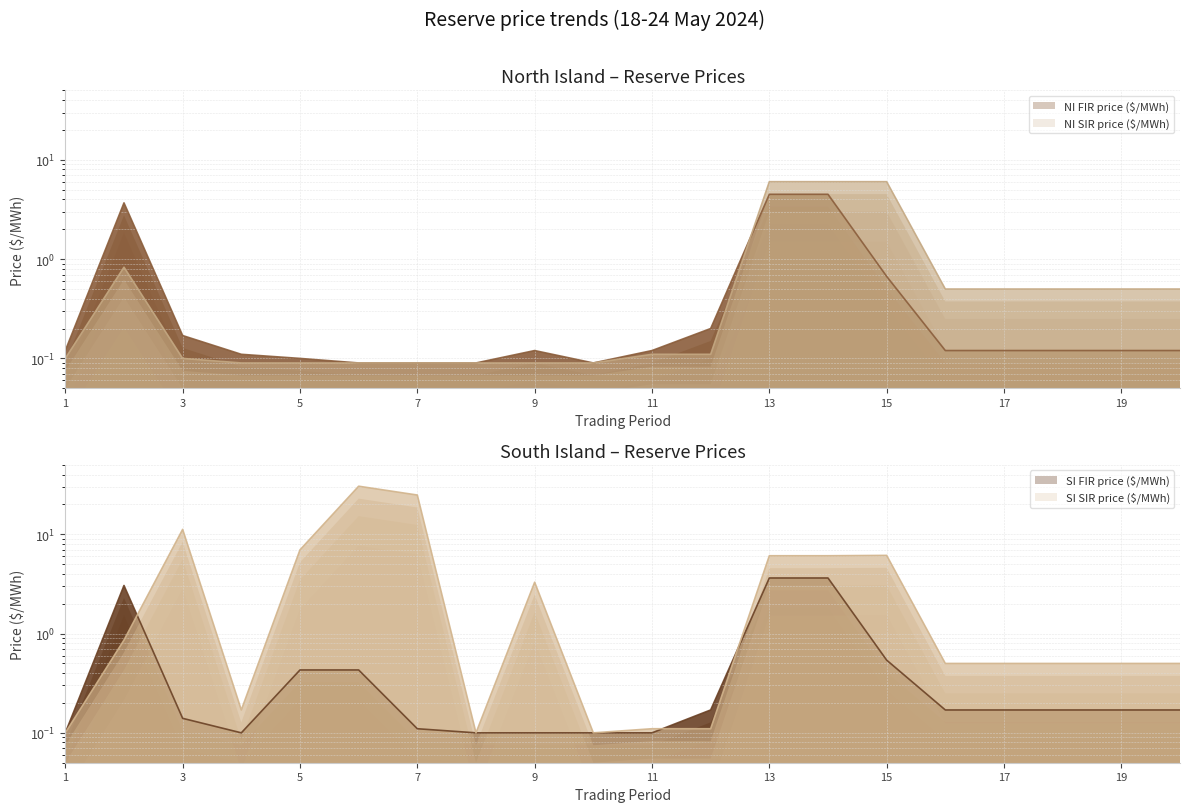

In NI FIR price ($/MWh), how many points are lower than both neighbors (excluding endpoints)?

1